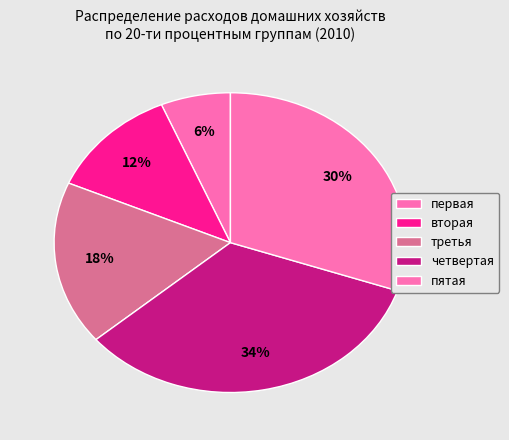

To the nearest percent, what portion does вторая represent?

12%